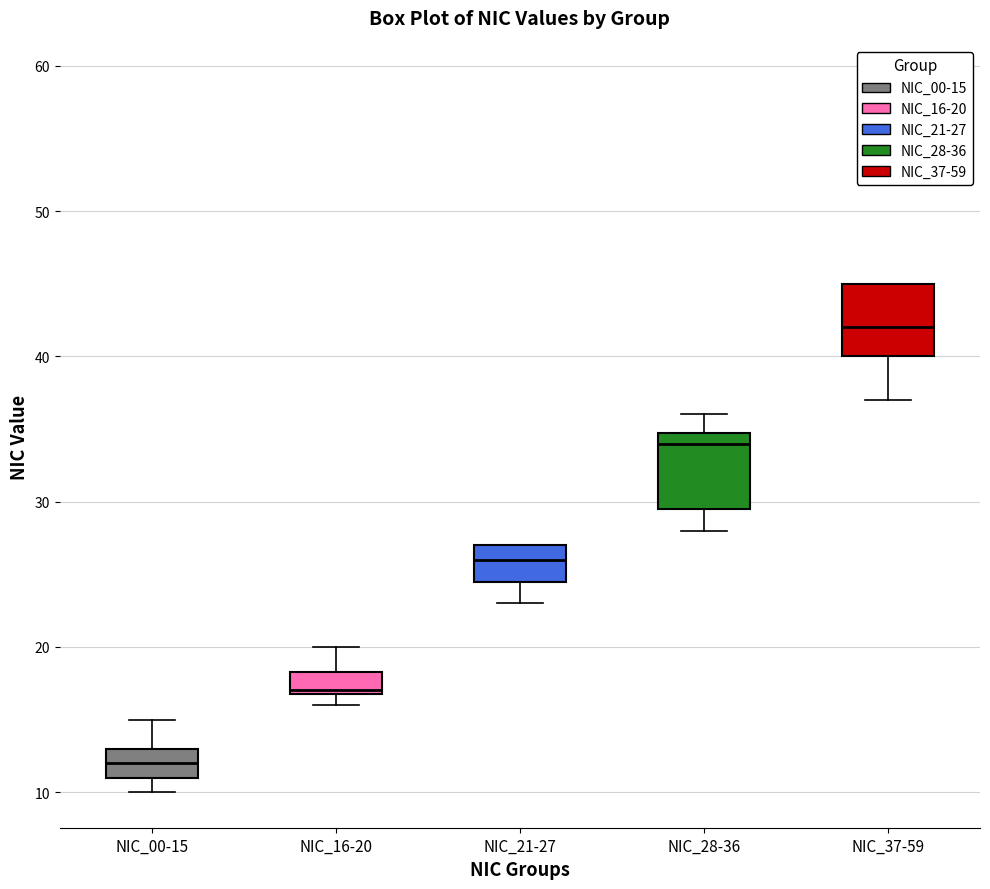

Which box has the highest median line?

NIC_37-59